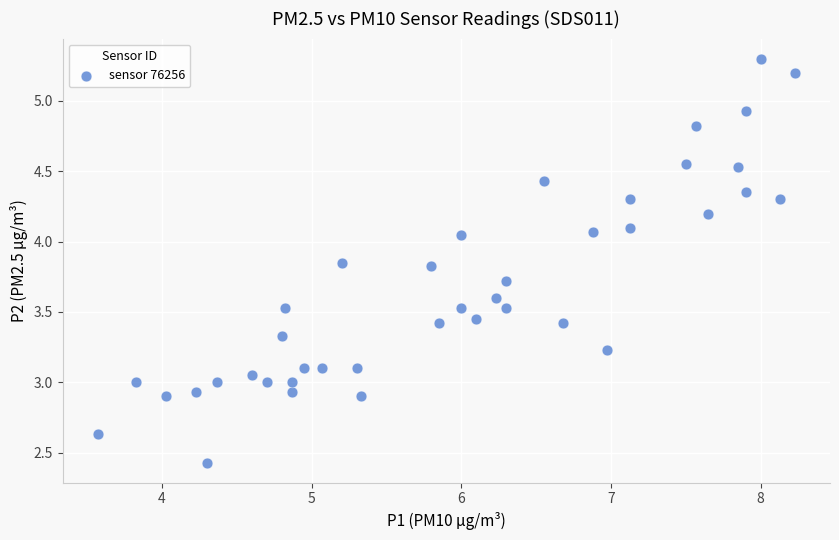

What is the range of X values (max minus min)?

4.7